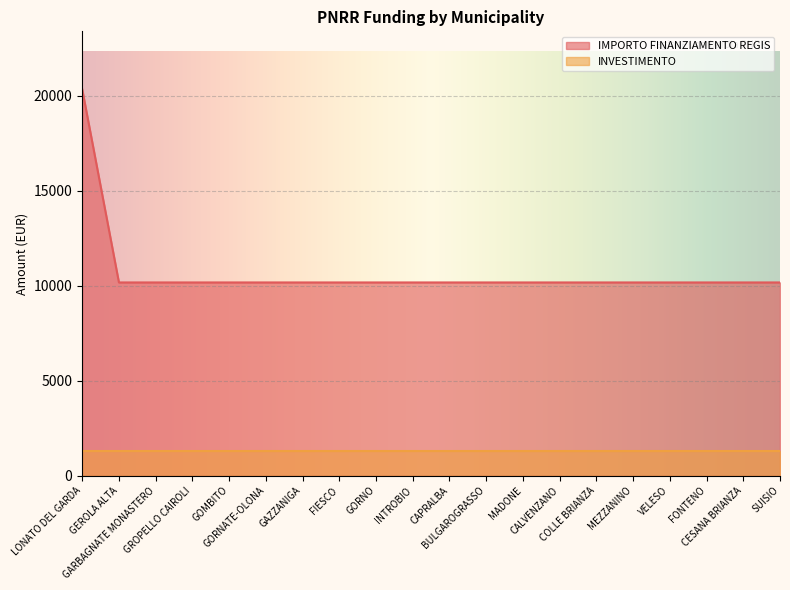

How many data points are above 10172?

1